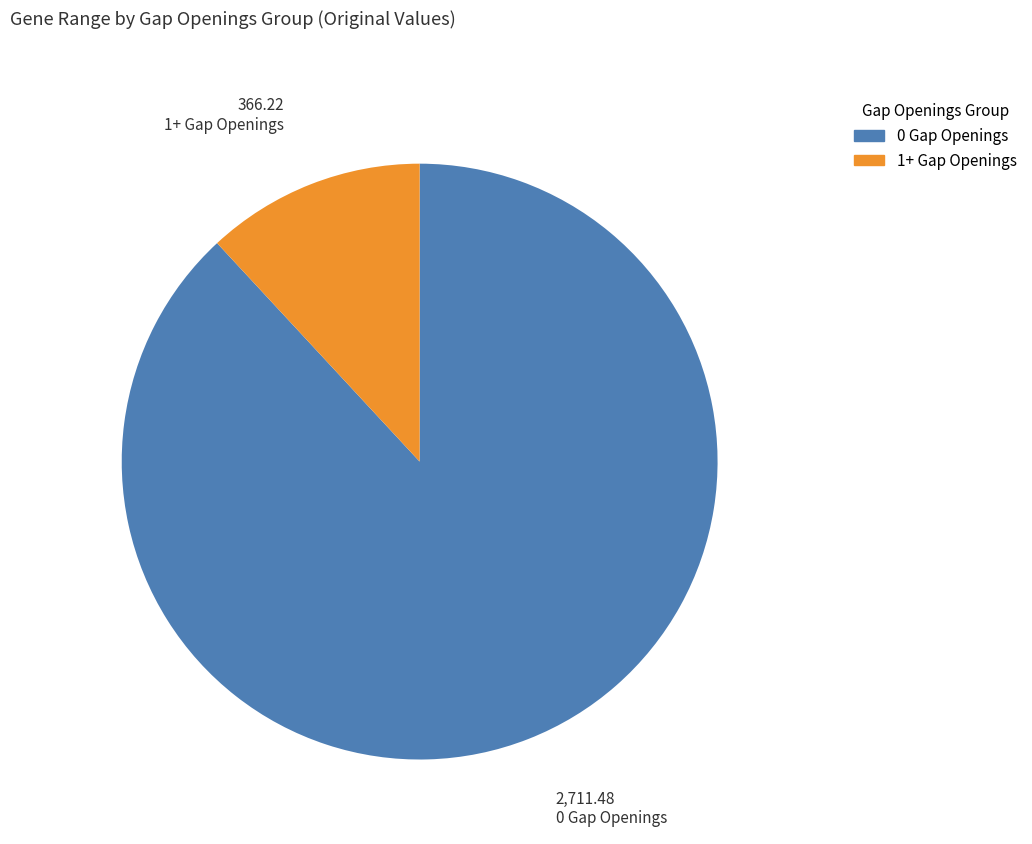

Which slice is the largest?

0 gap (AT1A3_RAT)